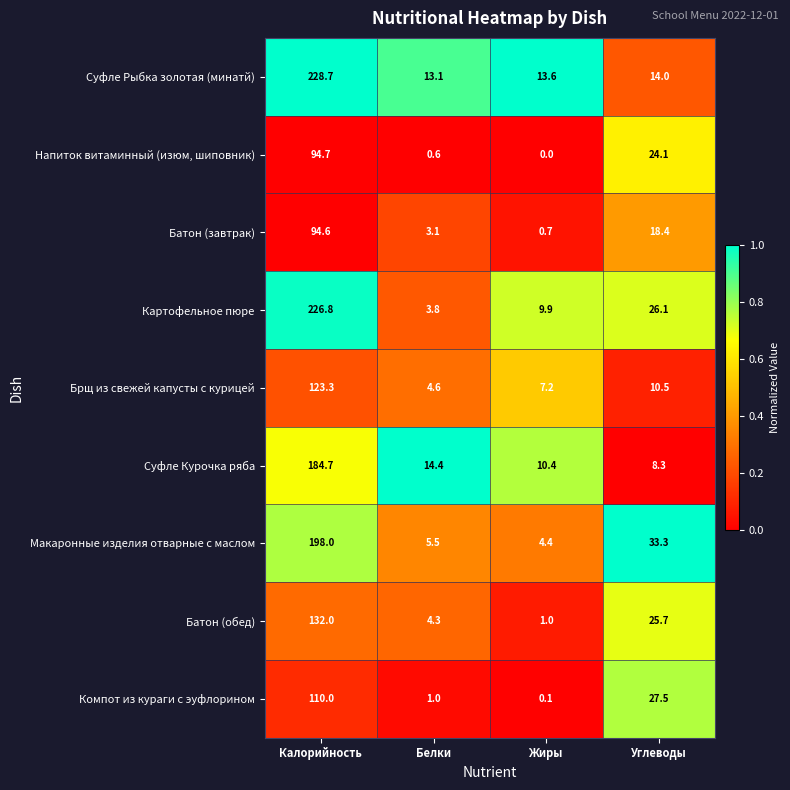

Which series has the widest spread of values?

Картофельное пюре